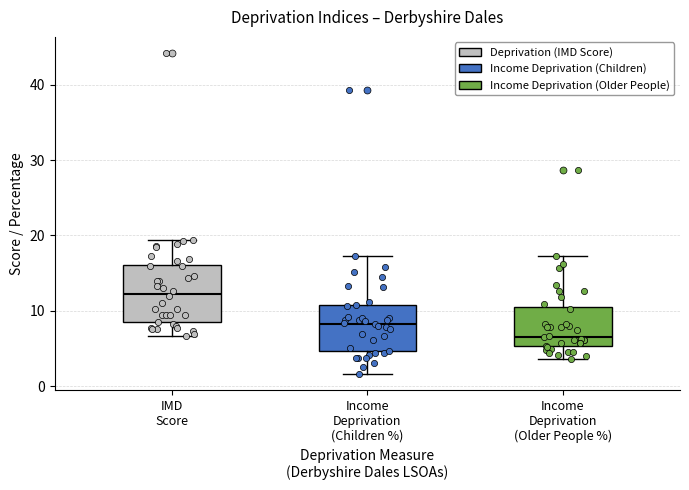

Reading left to right, read every box against the y-axis: the position of its median line, the range the box covers, and the ends of its whiskers. The values are not printed on the chart, so give them approximately, as read against the axis.

IMD Score: median 12, box 8 to 16, whiskers 7 to 19
Income Deprivation (Children %): median 8, box 5 to 11, whiskers 2 to 17
Income Deprivation (Older People %): median 7, box 5 to 10, whiskers 4 to 17